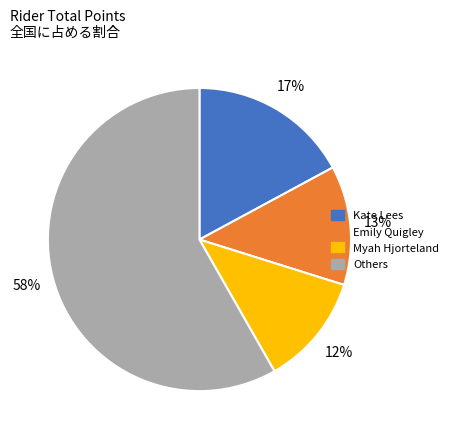

Does any single category account for the majority?

Yes